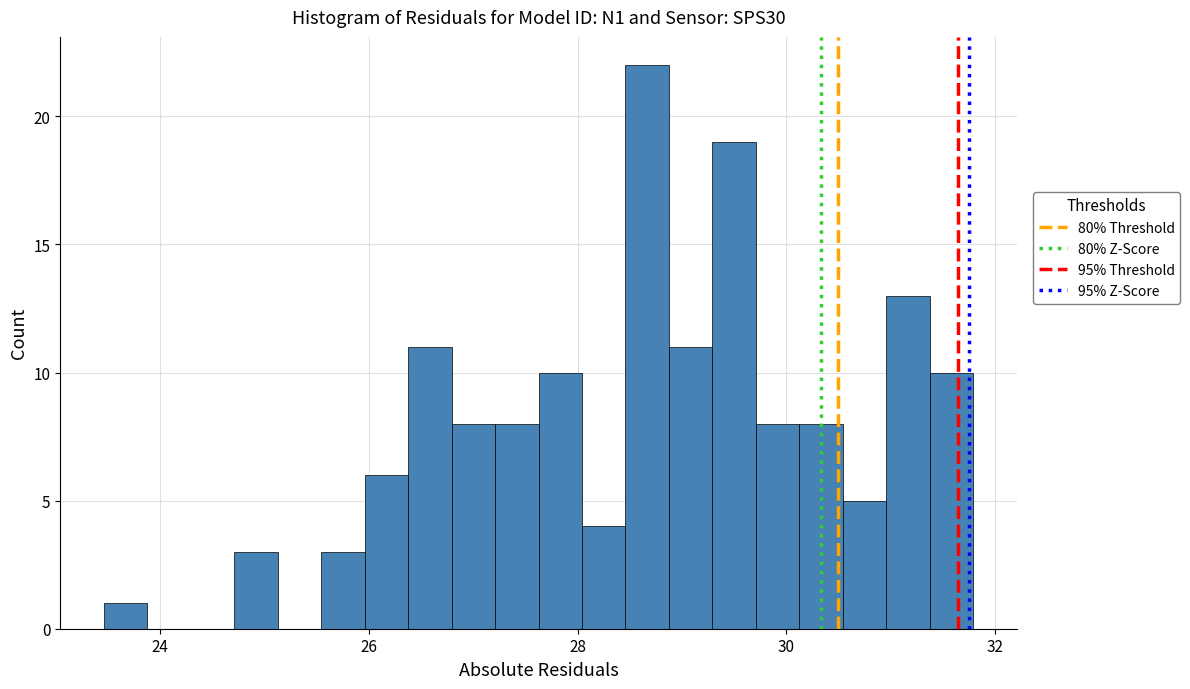

Read against the x-axis, roughly where is the centre of the tallest bar?

28.6